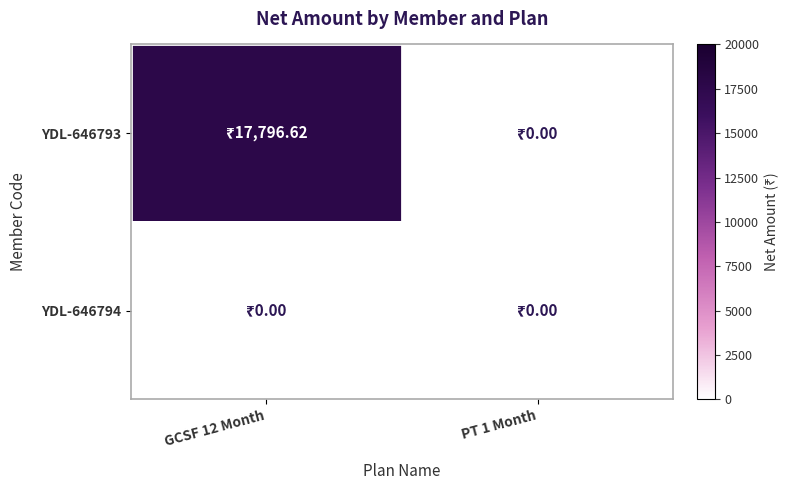

Reading left to right, extract all data points from this chart.

YDL-646793: GCSF 12 Month=17796.6	PT 1 Month=0.0
YDL-646794: GCSF 12 Month=0.0	PT 1 Month=0.0